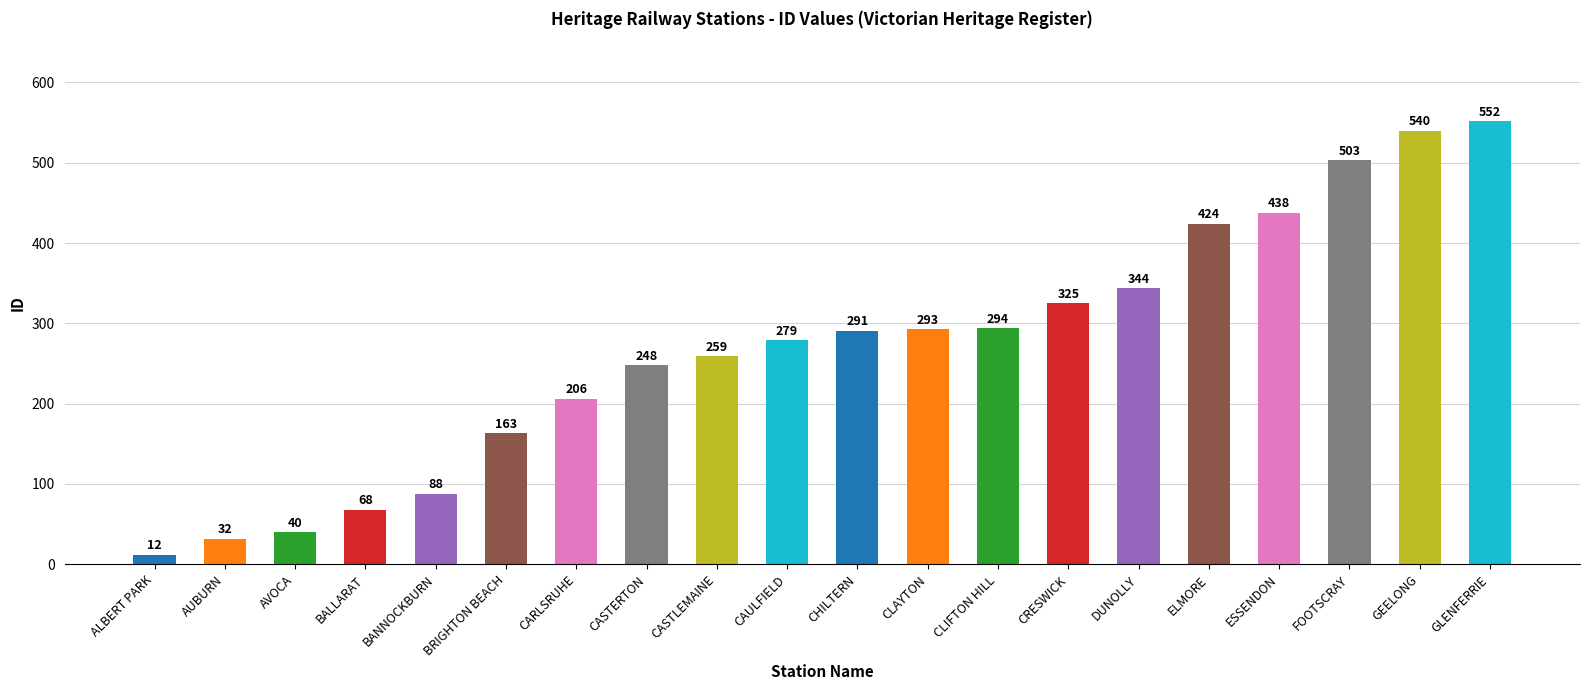

Reading left to right, list all the values displayed in this chart.

12	32	40	68	88	163	206	248	259	279	291	293	294	325	344	424	438	503	540	552